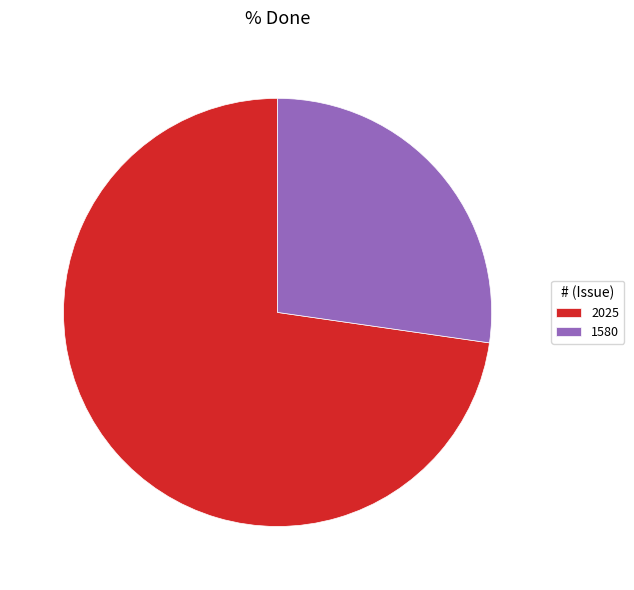

Which category accounts for the majority?

2025